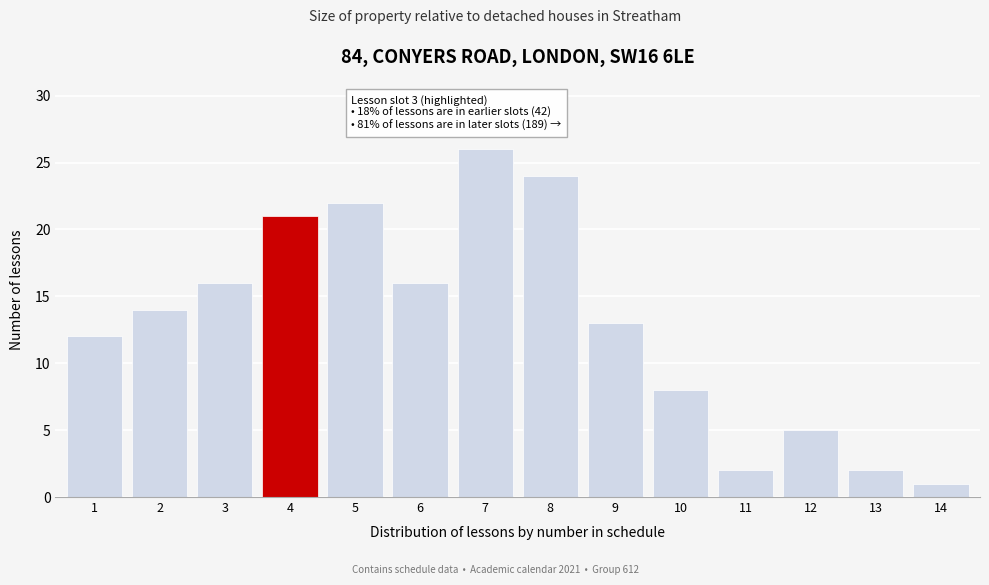

Reading right to left, transcribe all the data shown in this chart.

1	2	5	2	8	13	24	26	16	22	21	16	14	12